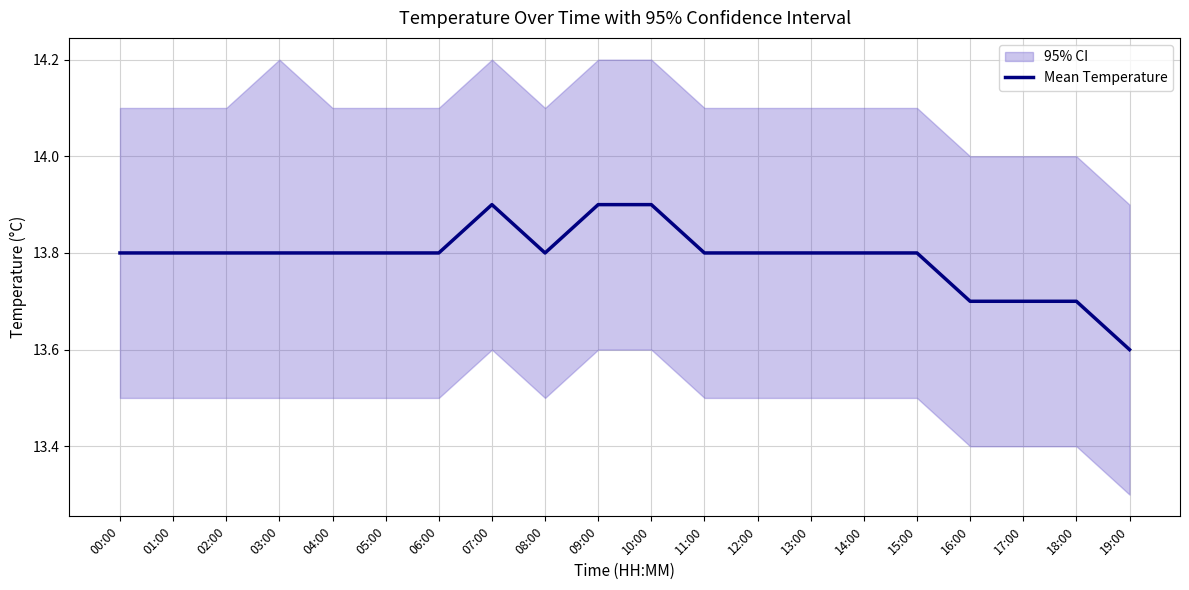

What value does the data have at 12:00?

13.8